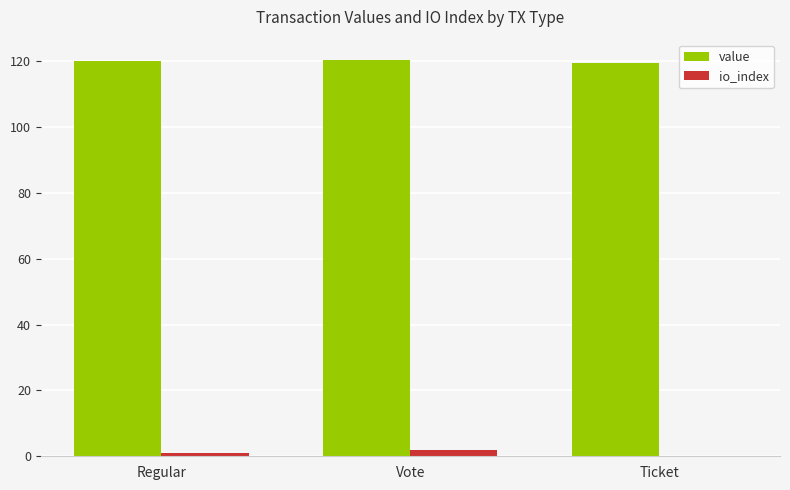

Which series changed the most between Vote and Ticket?

io_index